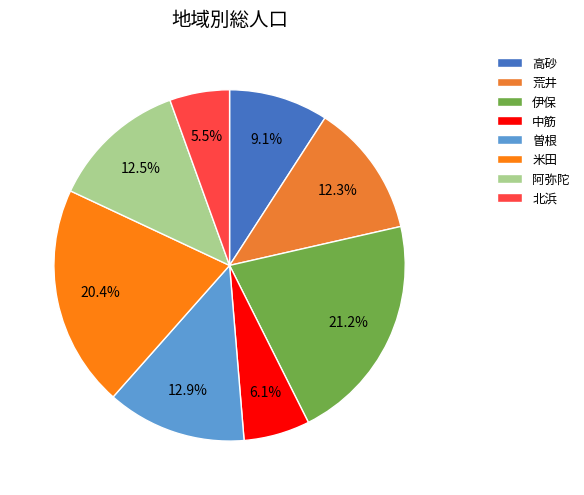

To the nearest percent, what is the difference between the 伊保 and 北浜 slice percentages?

16%